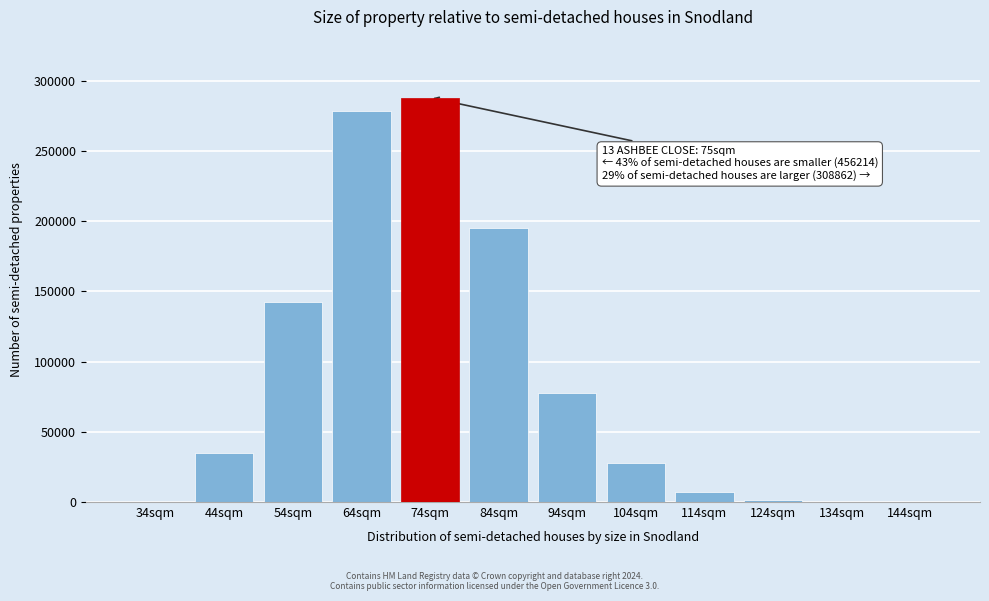

What is the sum of all values?

1053140